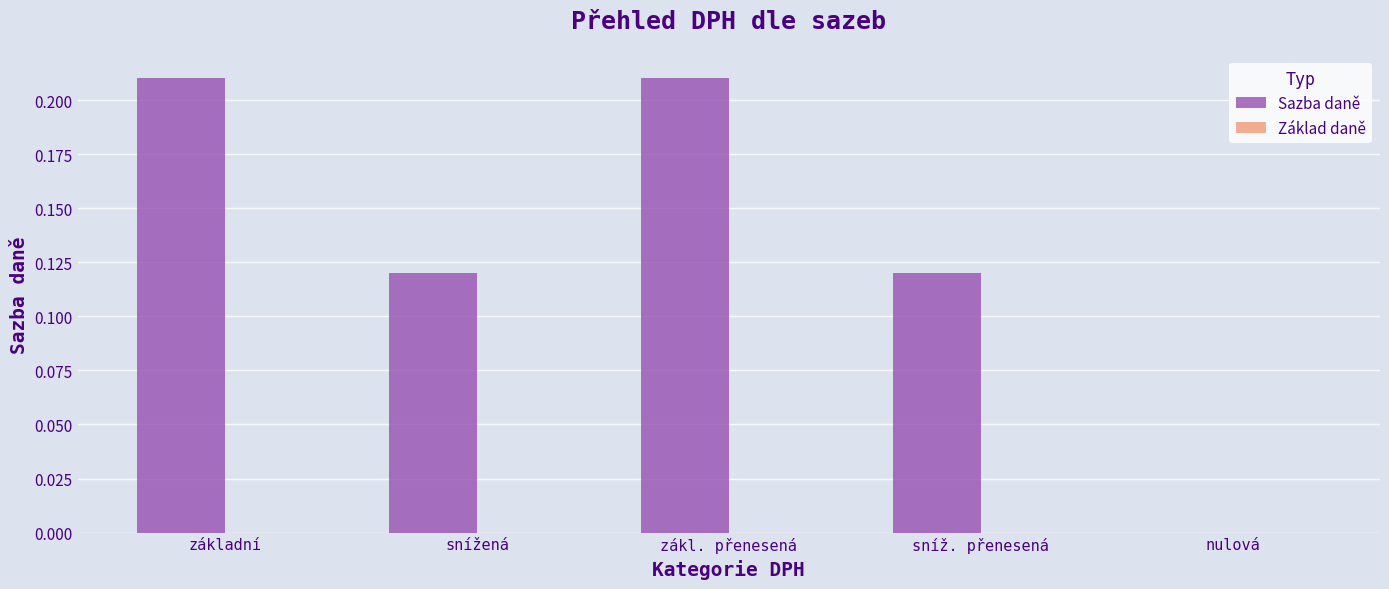

What is the sum of all values?

0.7